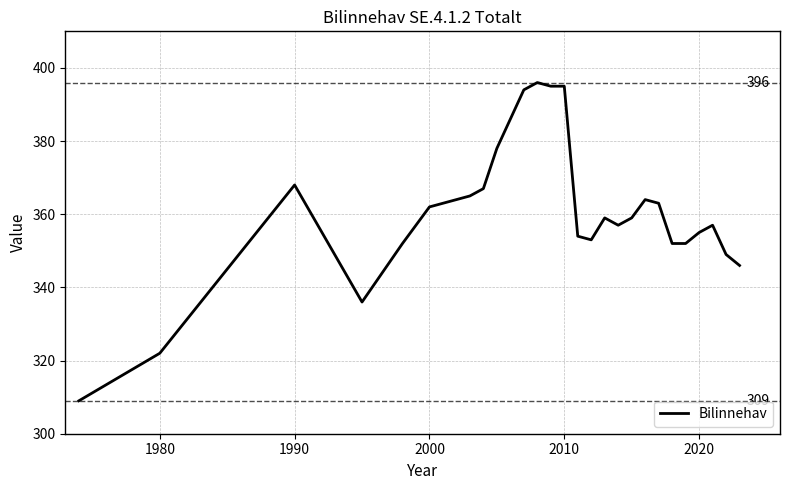

What is the greatest value displayed?

396